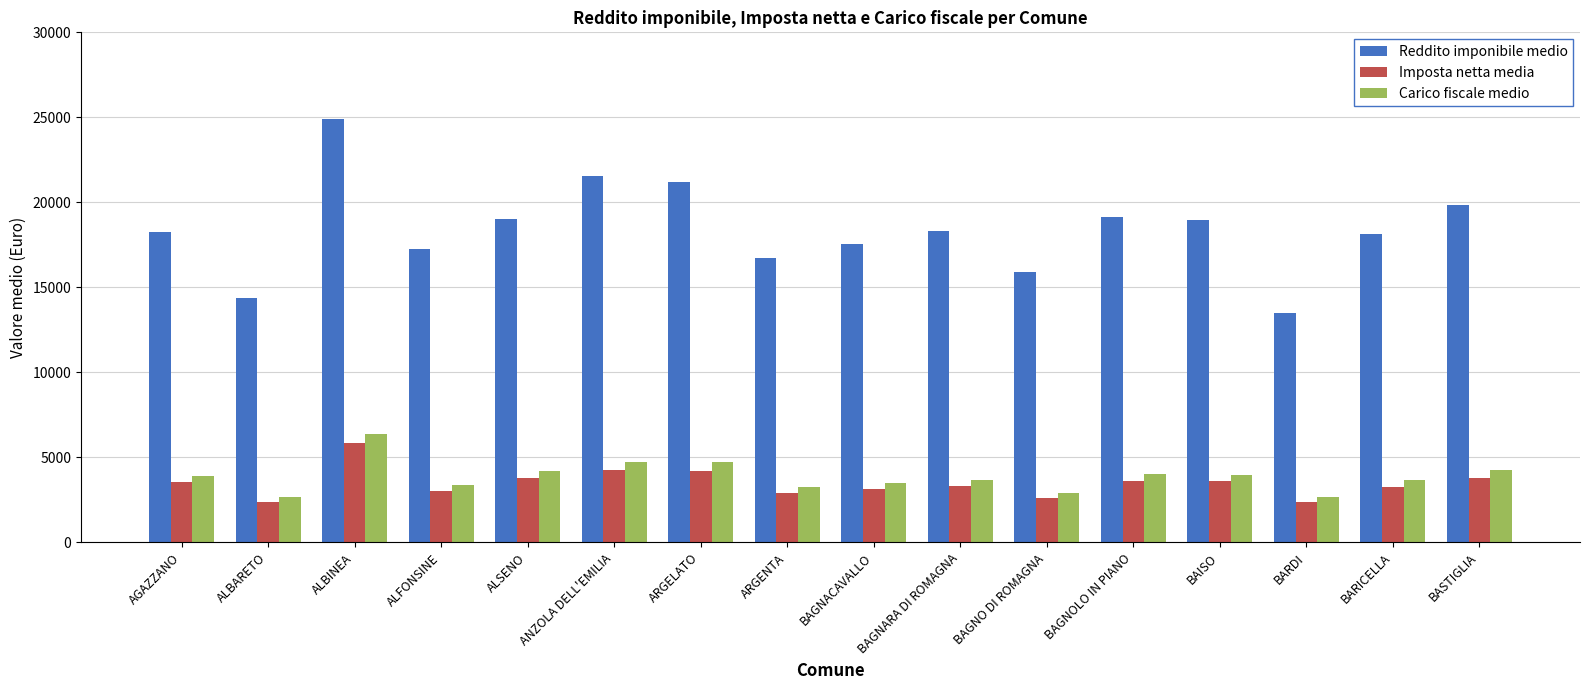

Is the value of Reddito imponibile medio at BARICELLA greater than the value of Carico fiscale medio at ALFONSINE?

Yes